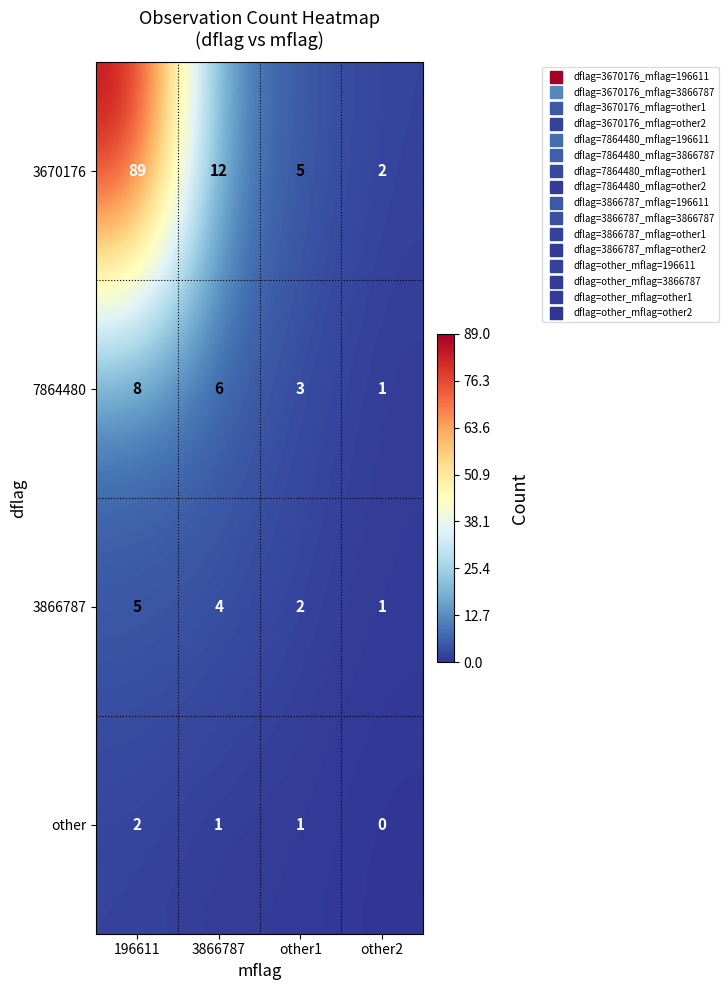

Which series has the largest total across all categories?

3670176